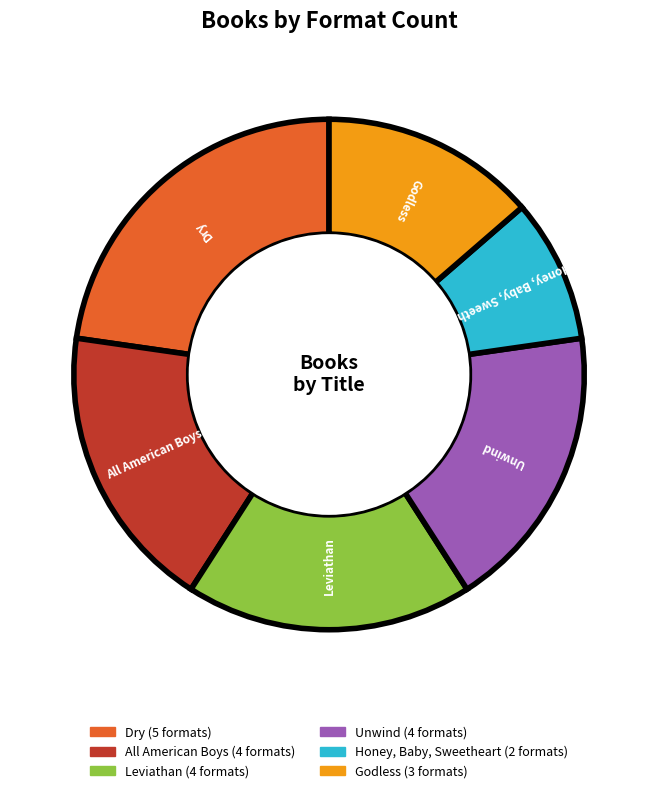

Does any single category account for the majority?

No